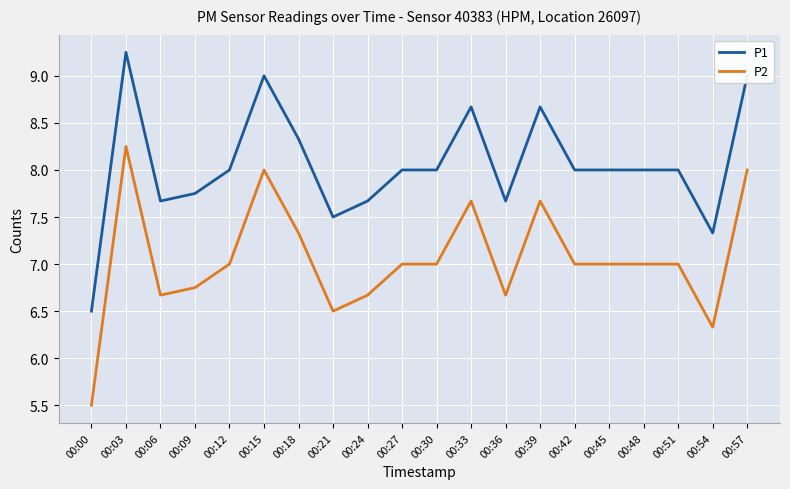

Does the chart have visible grid lines?

Yes